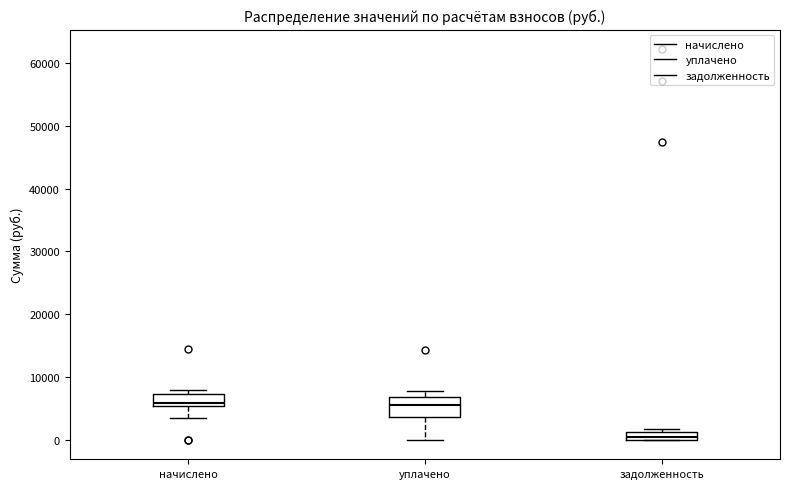

Which box's median line is the lowest?

задолженность